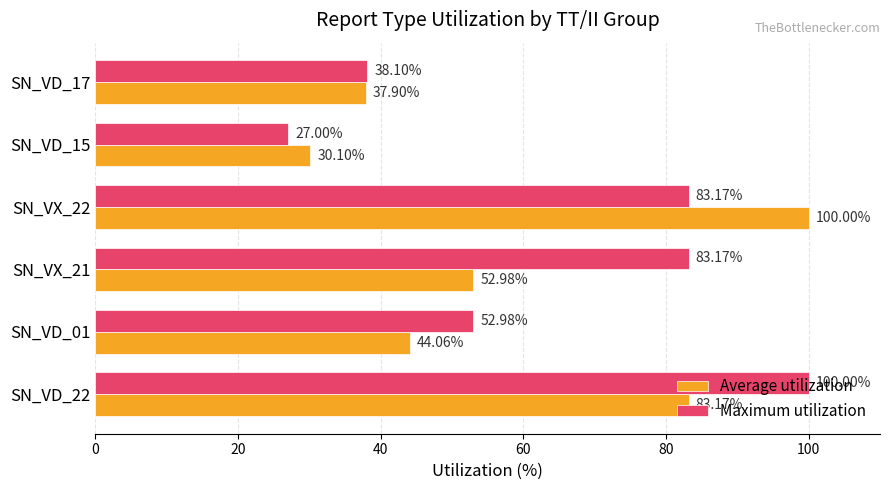

Rank the series at SN_VD_17 from lowest to highest value.

Average utilization, Maximum utilization